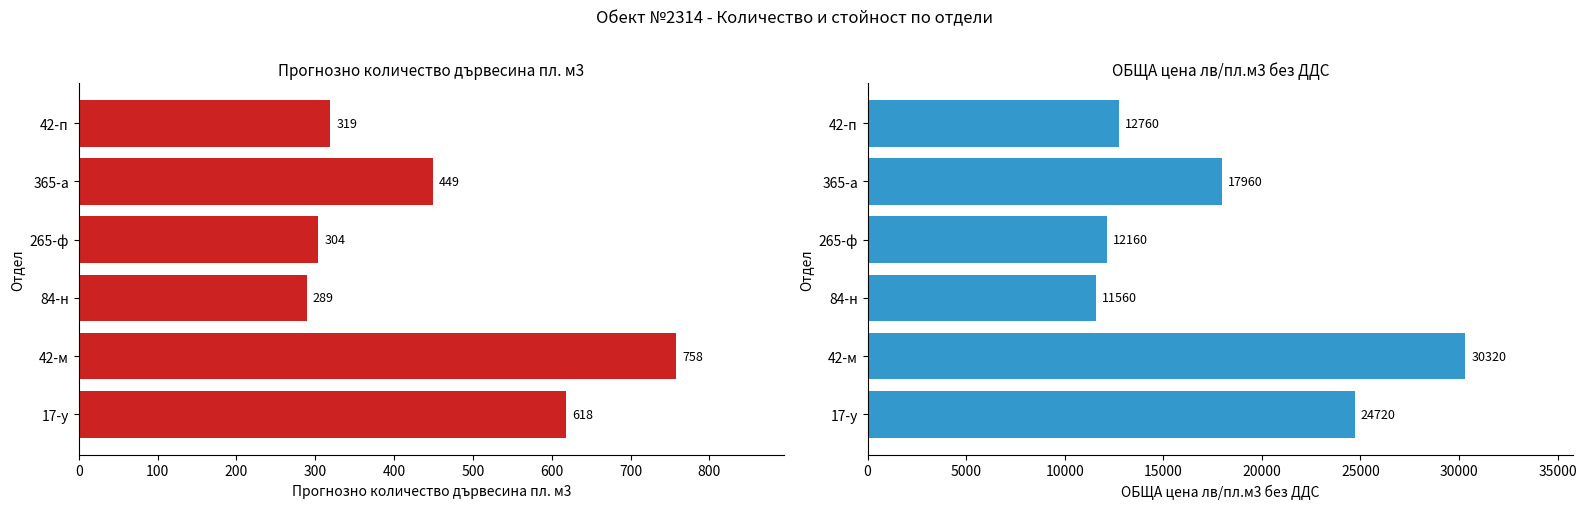

Which series has the largest range (max minus min)?

ОБЩА цена лв/пл.м3 без ДДС